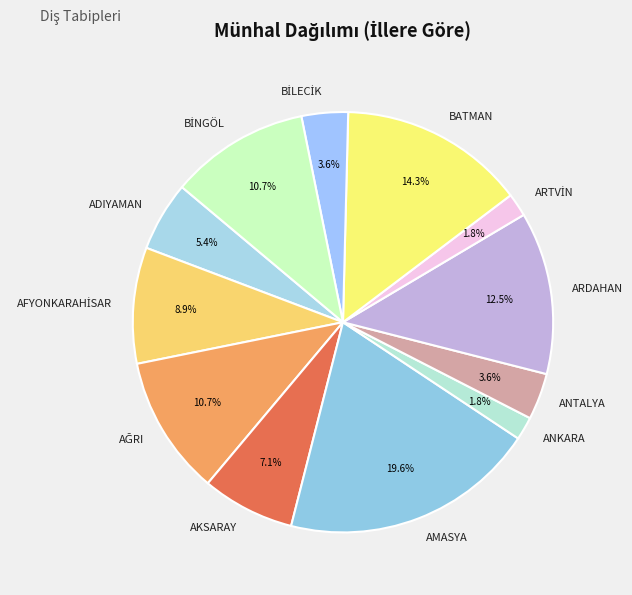

Which slice is the largest?

AMASYA